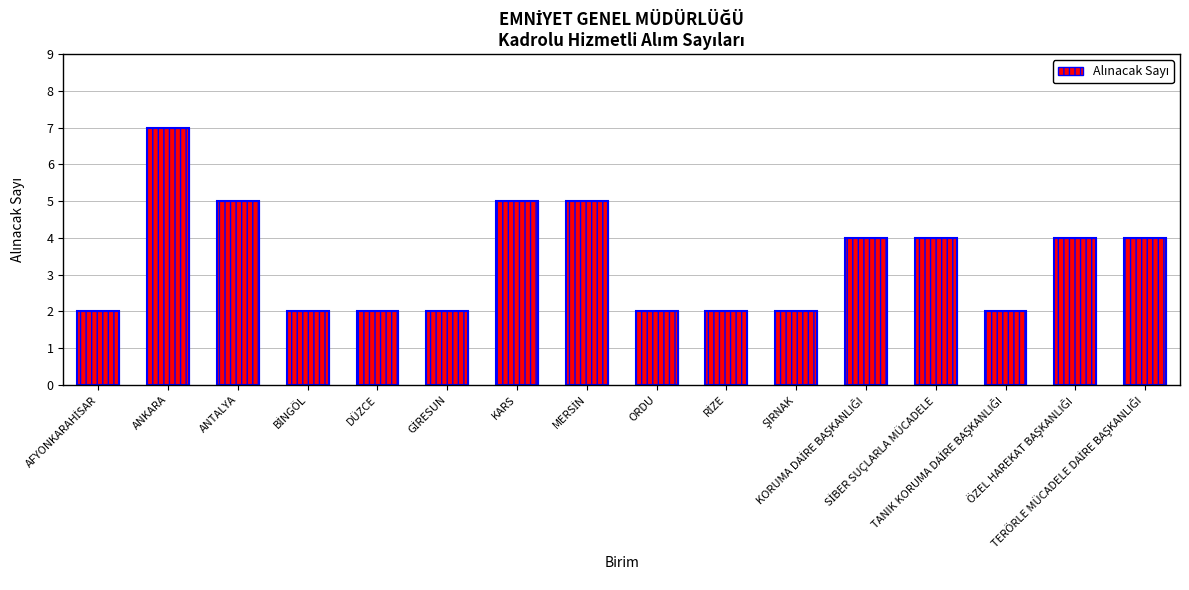

List the labels in order of value, smallest first.

AFYONKARAHİSAR, BİNGÖL, DÜZCE, GİRESUN, ORDU, RİZE, ŞIRNAK, TANIK KORUMA DAİRE BAŞKANLIĞI, KORUMA DAİRE BAŞKANLIĞI, SİBER SUÇLARLA MÜCADELE, ÖZEL HAREKAT BAŞKANLIĞI, TERÖRLE MÜCADELE DAİRE BAŞKANLIĞI, ANTALYA, KARS, MERSİN, ANKARA